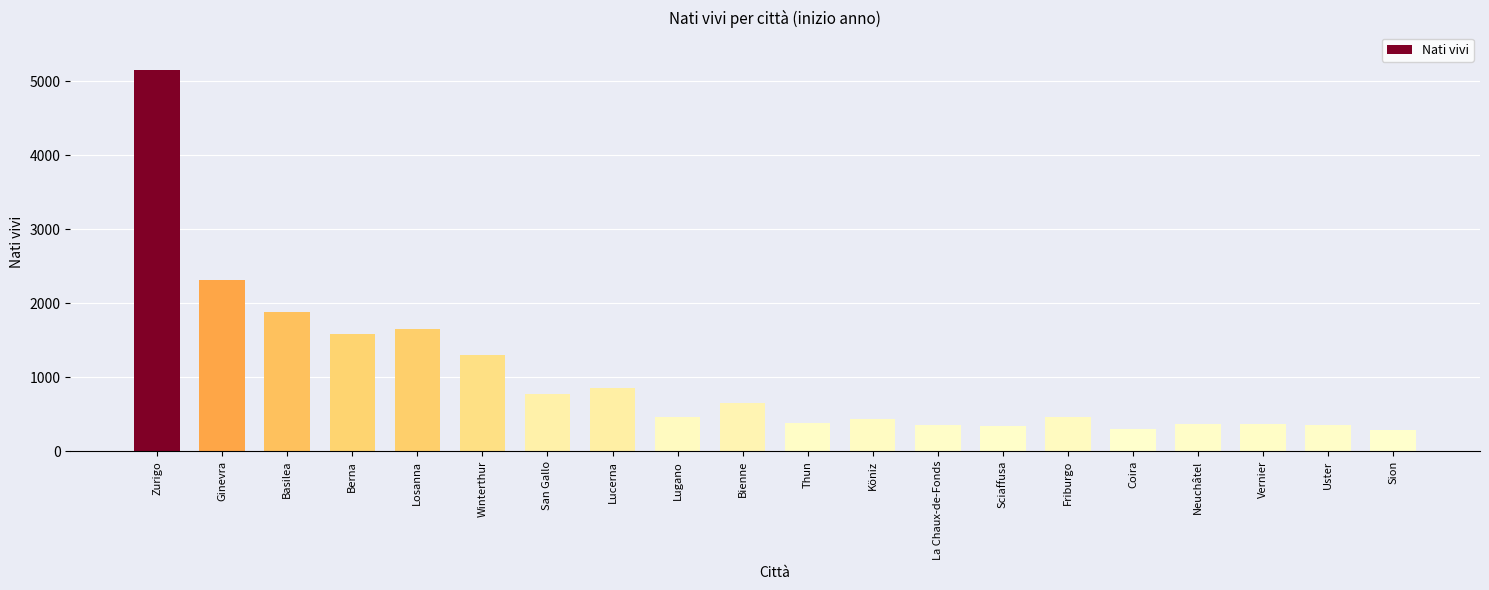

What is the ratio of the value at Berna to the value at Neuchâtel?

4.4